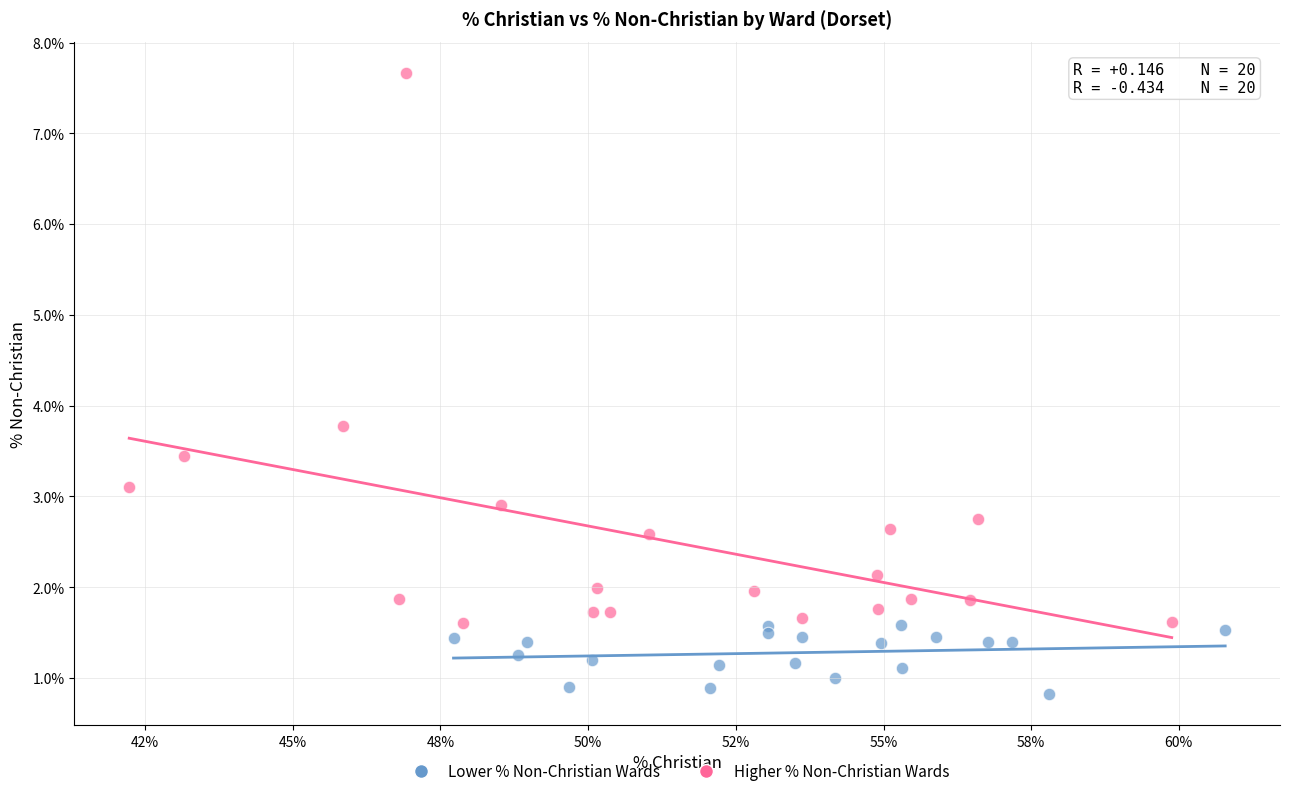

Which series contains the highest Y value?

Higher % Non-Christian Wards